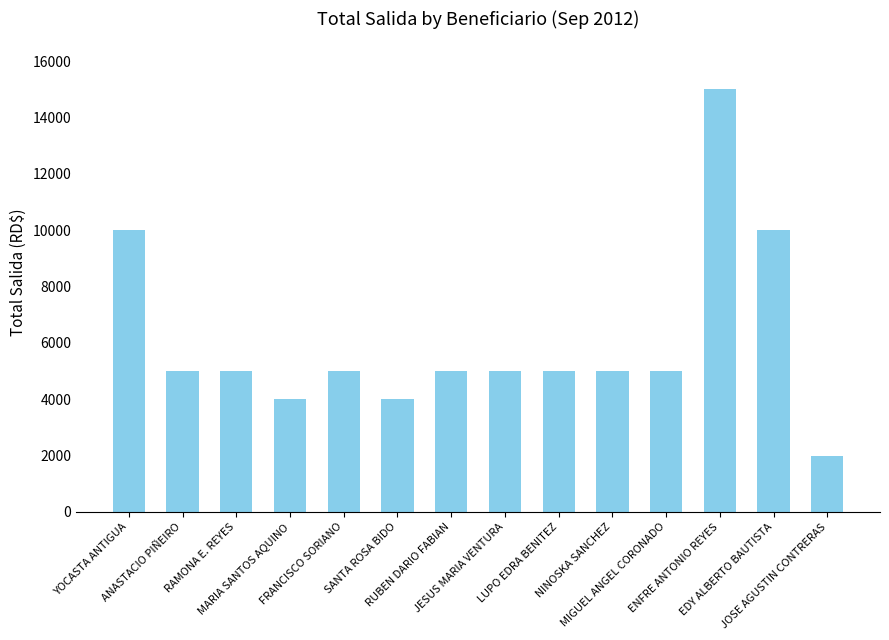

Between YOCASTA ANTIGUA and FRANCISCO SORIANO, which is larger?

YOCASTA ANTIGUA